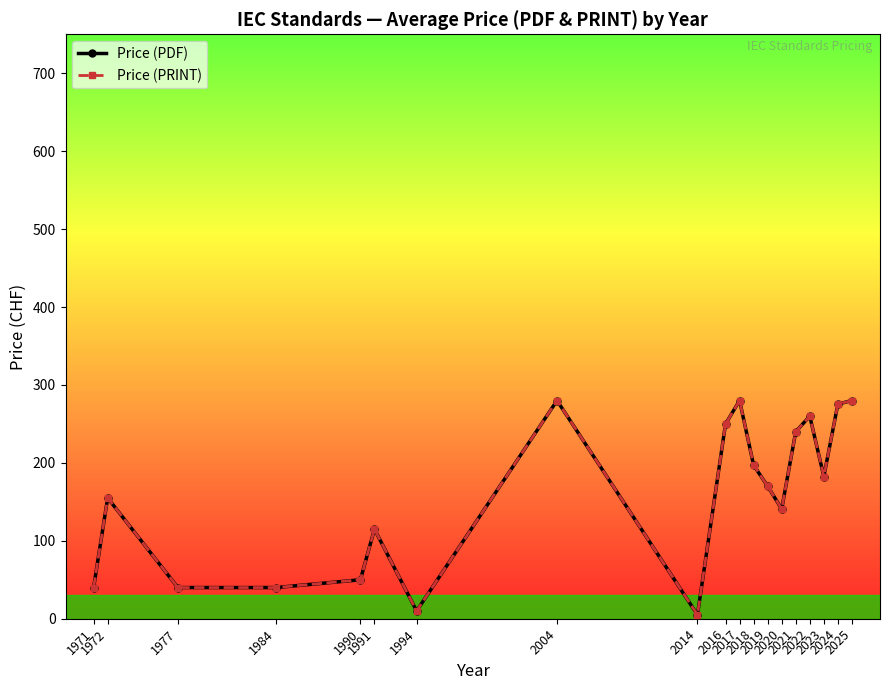

What is the value of the Price (PDF) point at the 6th from the left?

115.0